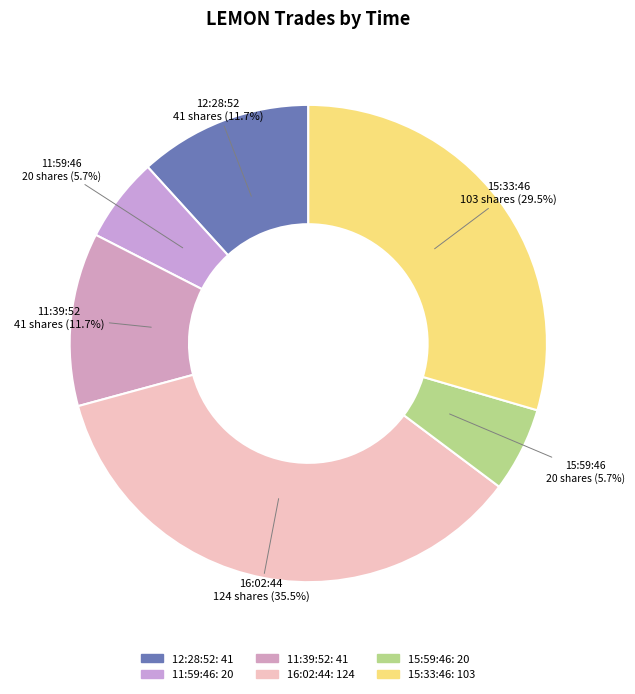

What percentage is the 15:33:46 slice, to the nearest percent?

30%